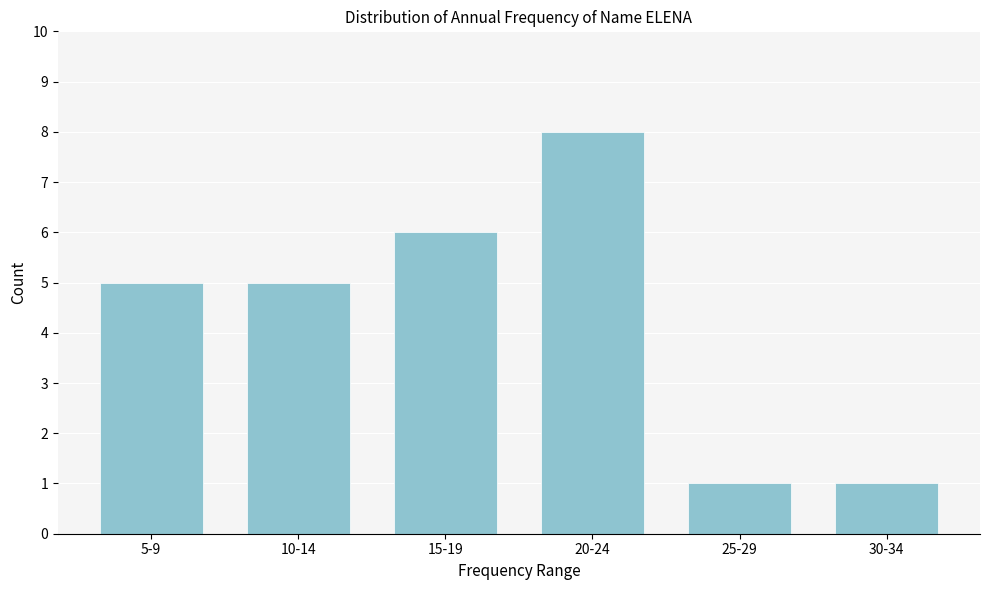

Reading left to right, list all the values displayed in this chart.

5-9=5	10-14=5	15-19=6	20-24=8	25-29=1	30-34=1